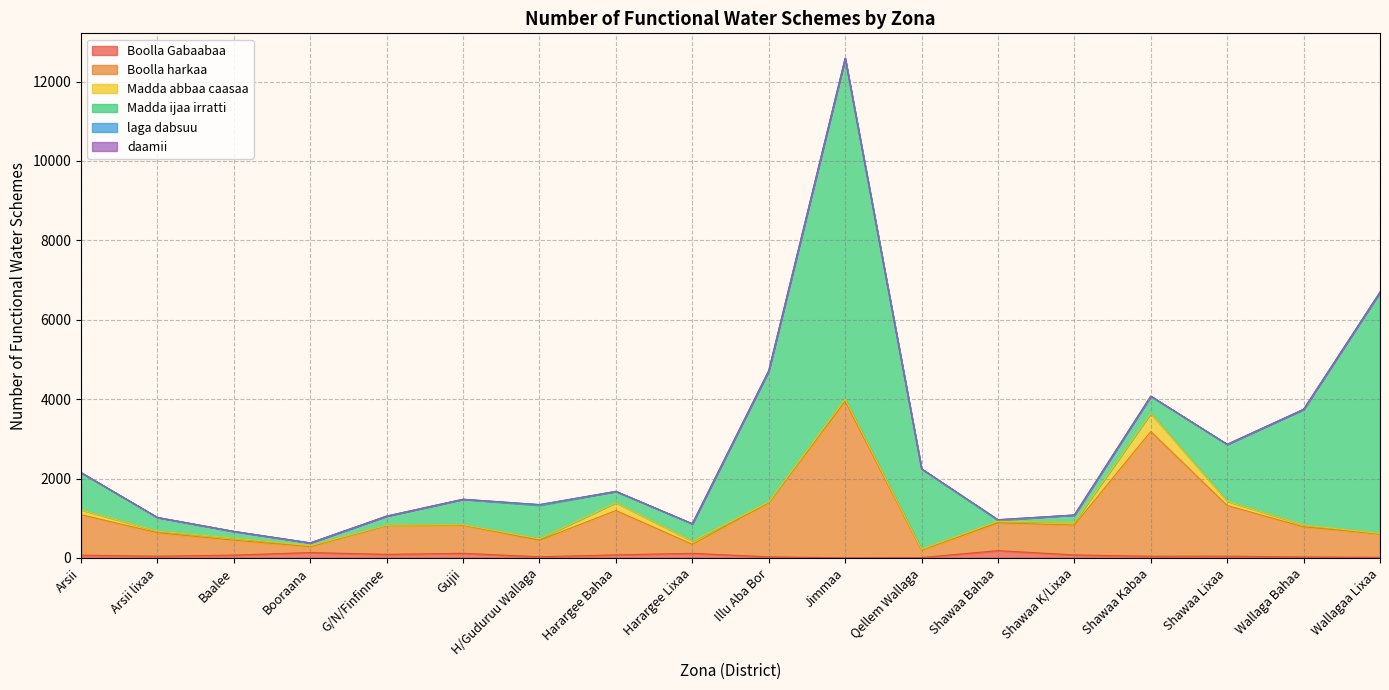

The daamii series shows 2 at Shawaa Kabaa. True or false?

False